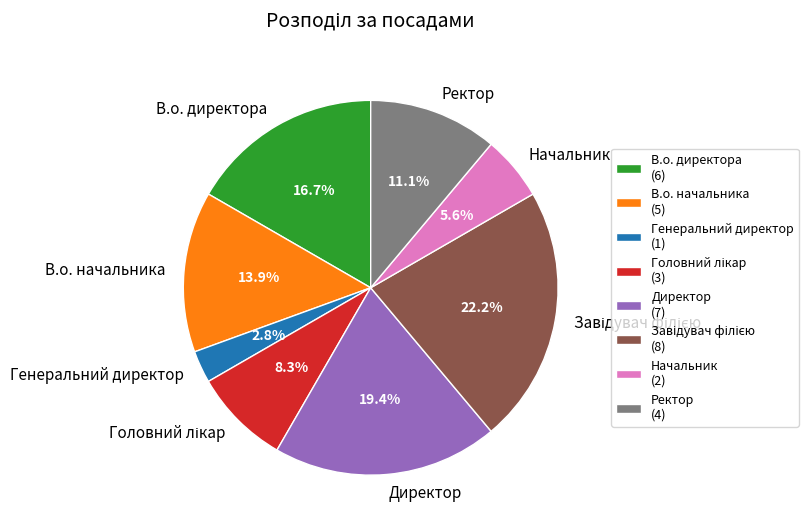

The Ректор slice represents 11% of the pie. True or false?

True